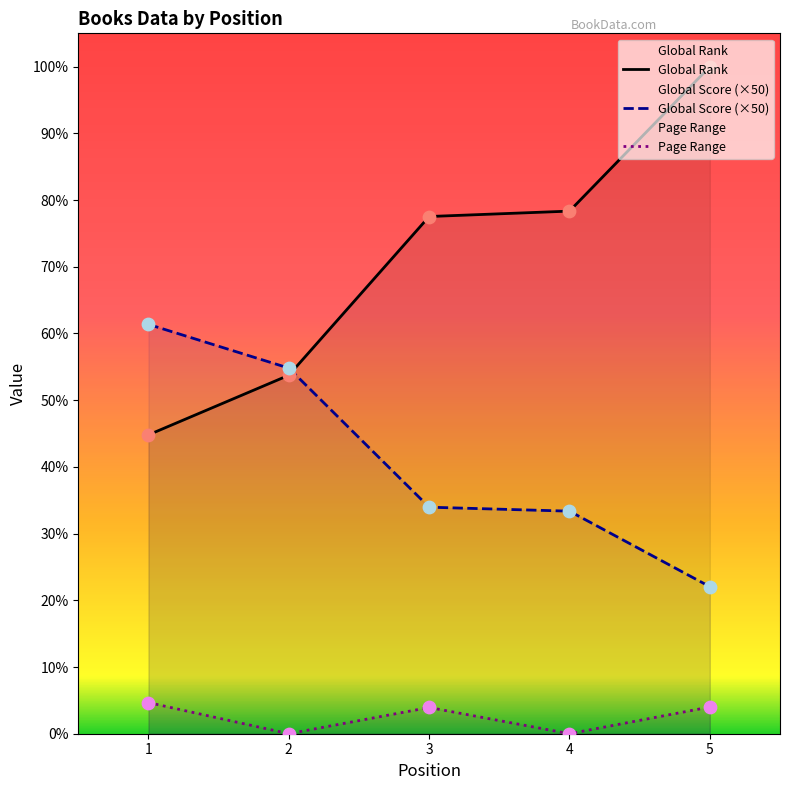

At how many categories does at least one series exceed 305?

5